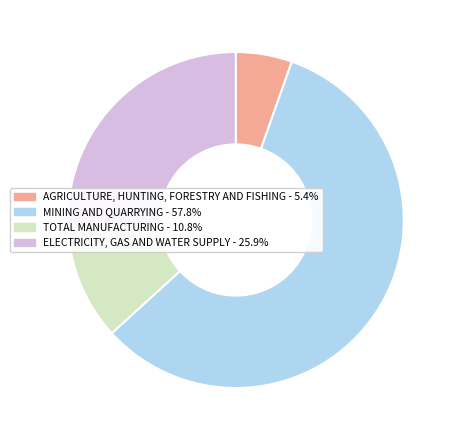

Which category accounts for the majority?

MINING AND QUARRYING